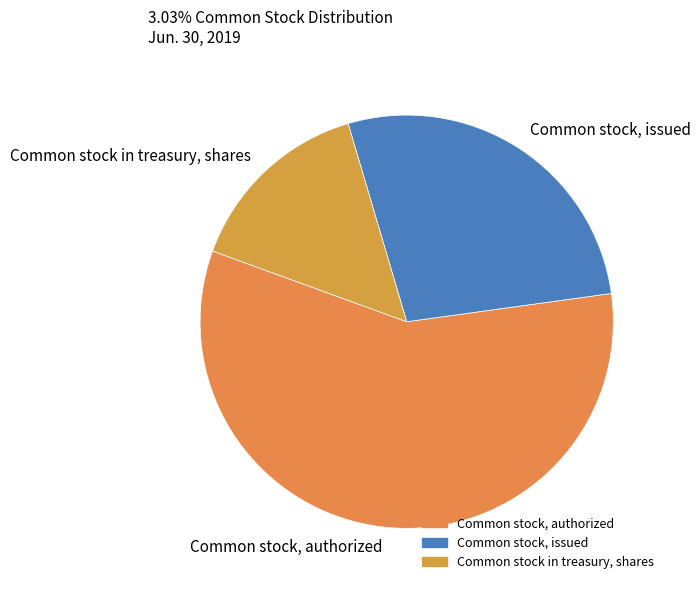

Is the sum of Common stock, issued and Common stock in treasury, shares greater than half?

No